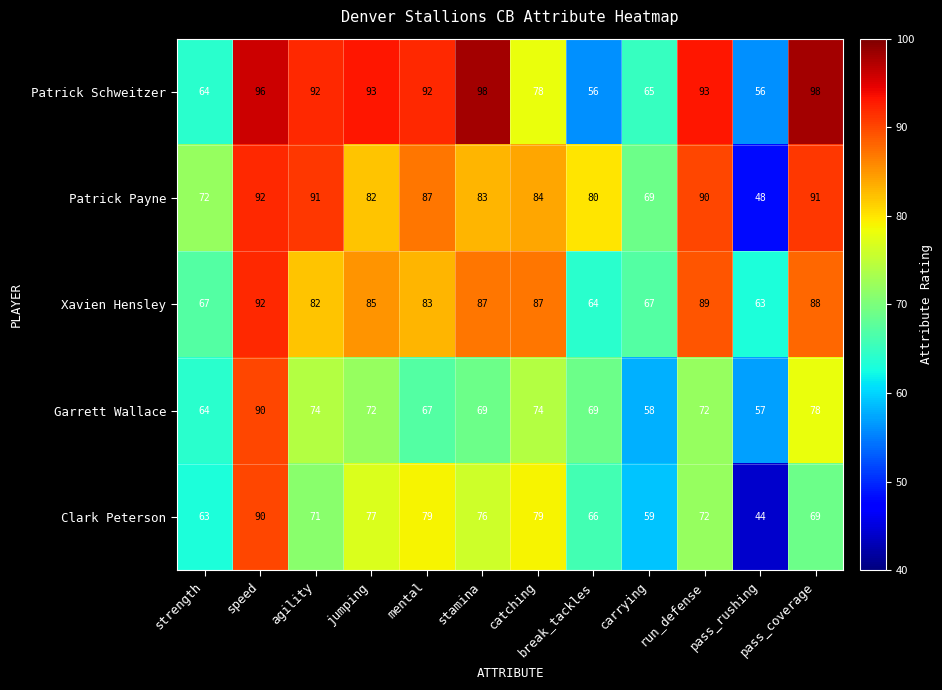

Is it true that Patrick Payne equals 63 at pass_rushing?

False